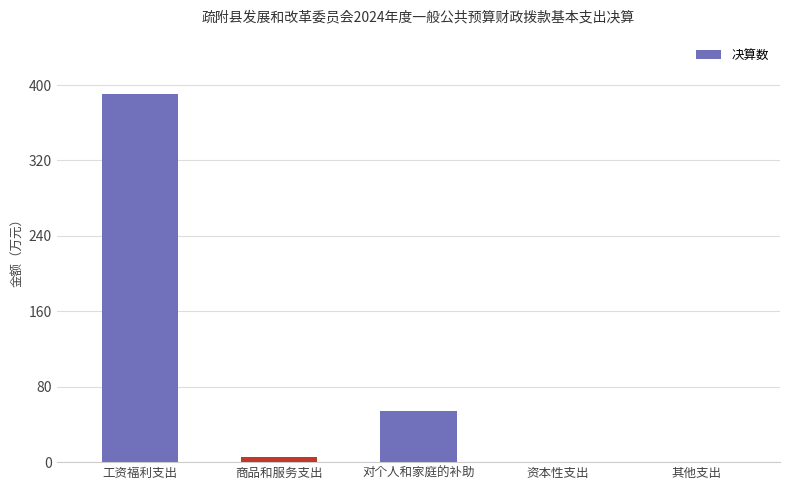

Which has a higher value, 对个人和家庭的补助 or 其他支出?

对个人和家庭的补助